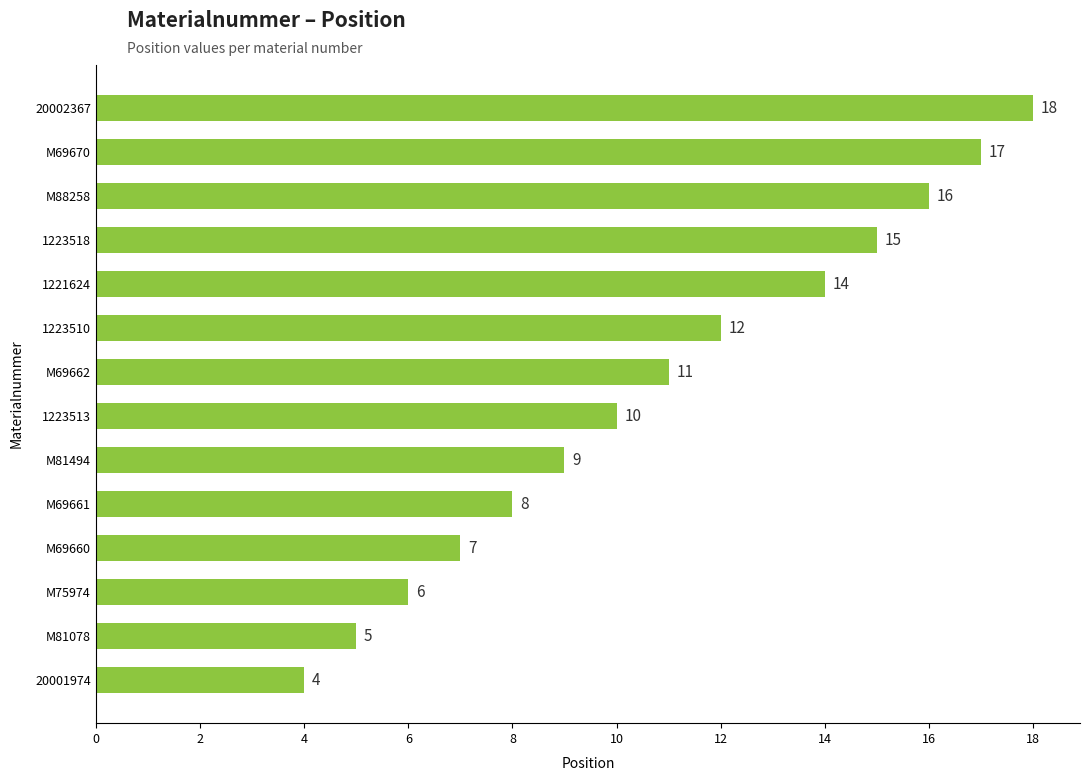

At which category does the chart reach its minimum across all series?

20001974